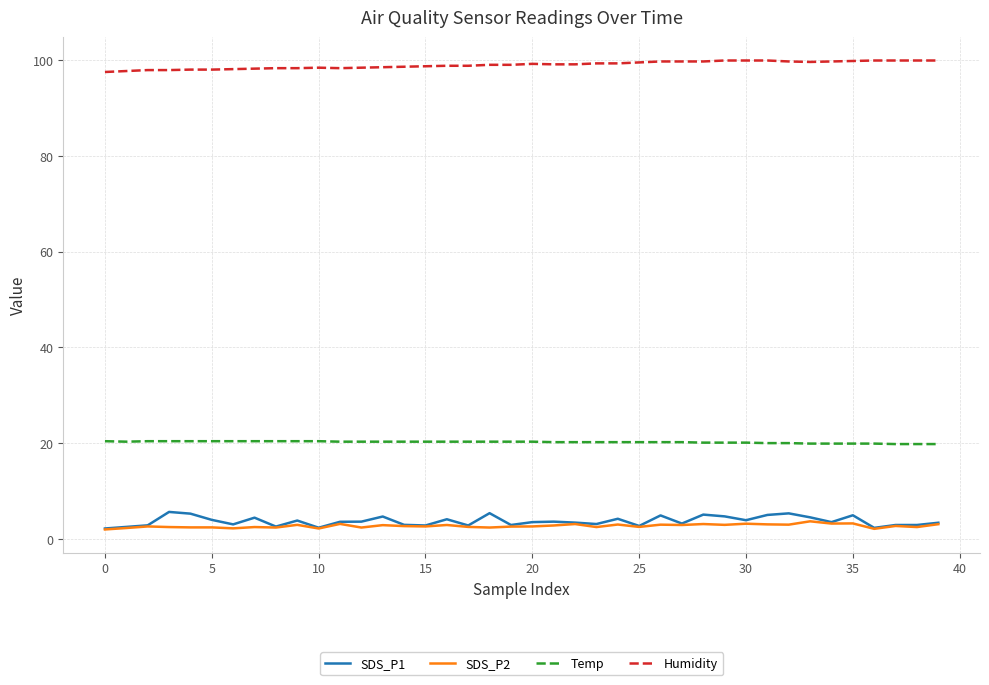

True or false: Temp and Humidity cross at least once.

False